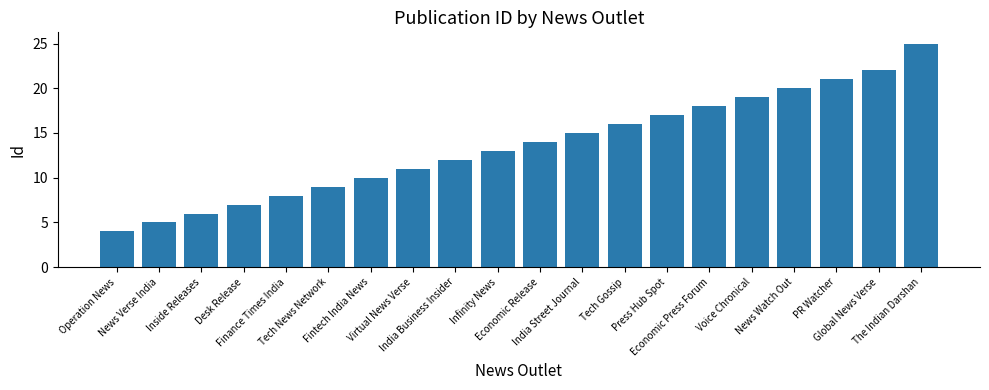

What is the label of the 2nd bar from the left?

News Verse India